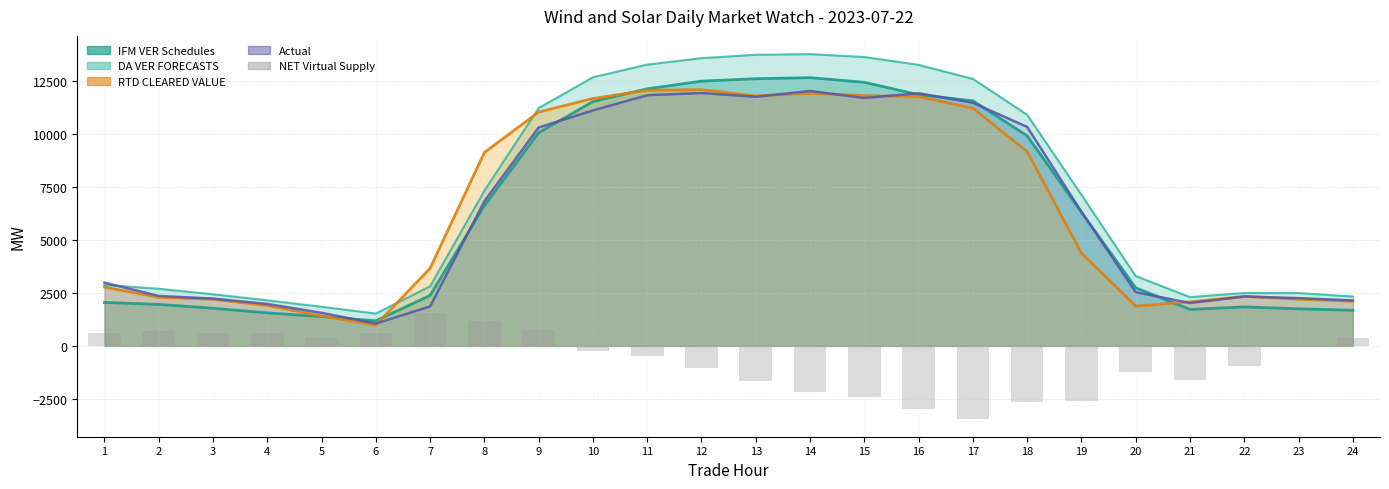

List the labels in order of value, largest first.

7, 8, 9, 2, 4, 3, 1, 6, 24, 5, 23, 10, 11, 22, 12, 20, 21, 13, 14, 15, 19, 18, 16, 17